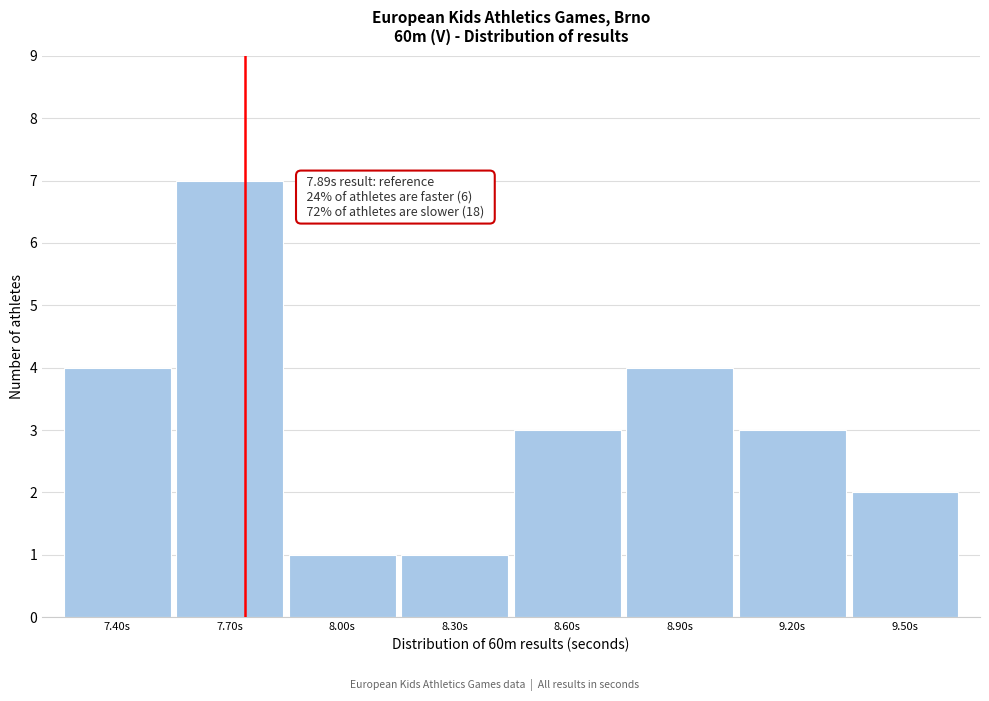

Reading left to right, what are all the values shown in this chart?

4	7	1	1	3	4	3	2